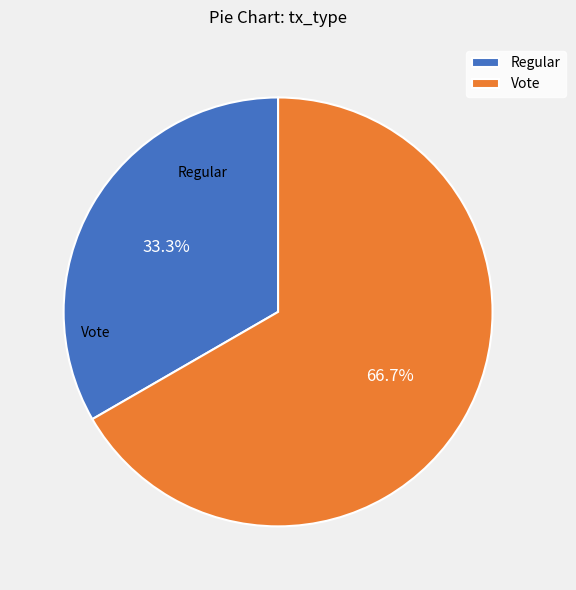

To the nearest percent, what is the difference between the largest and smallest slice percentages?

33%